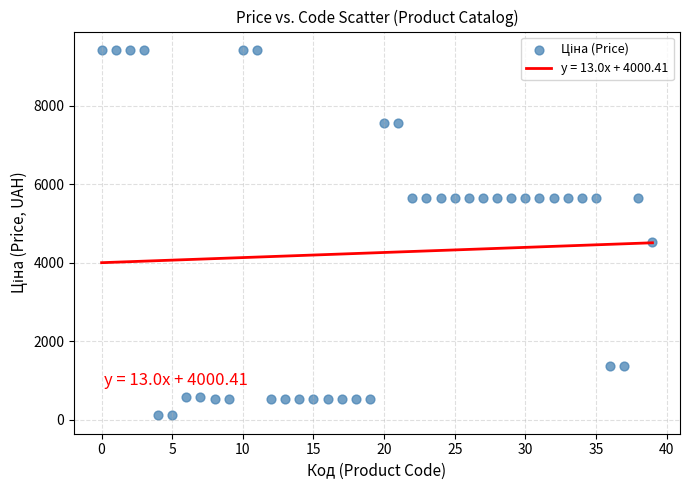

What Y value in the scatter plot is closest to 4765?

4531.4